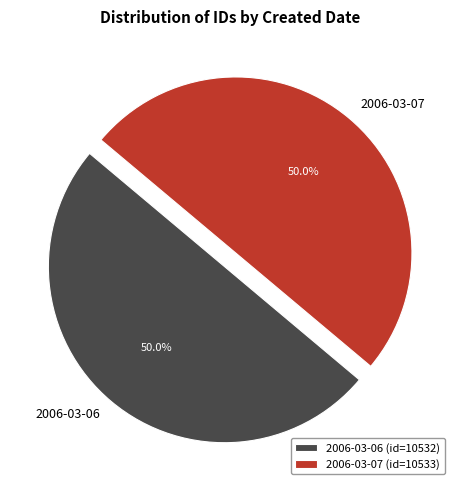

Combined, what portion of the pie is 2006-03-06 and 2006-03-07?

100.0%